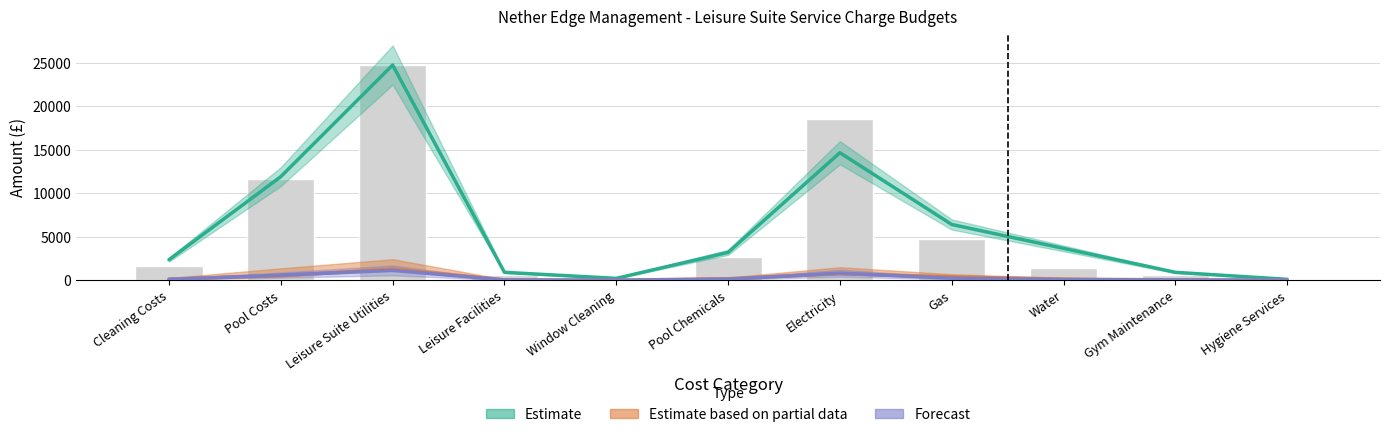

At which category is the sum across all series the highest?

Leisure Suite Utilities